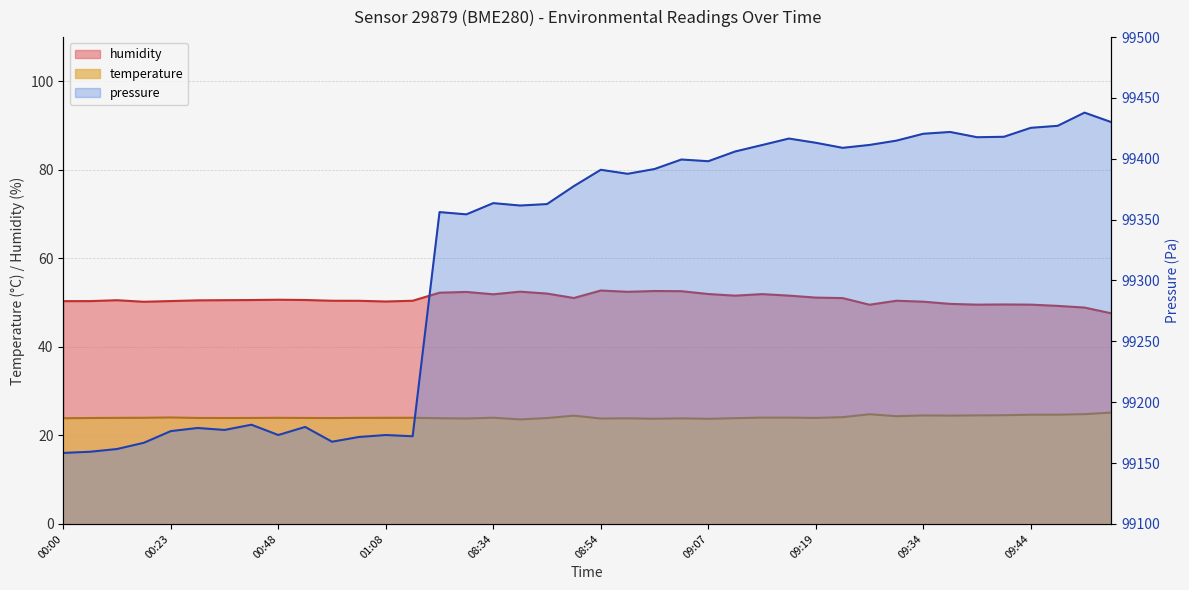

Count the number of data series in this chart.

3